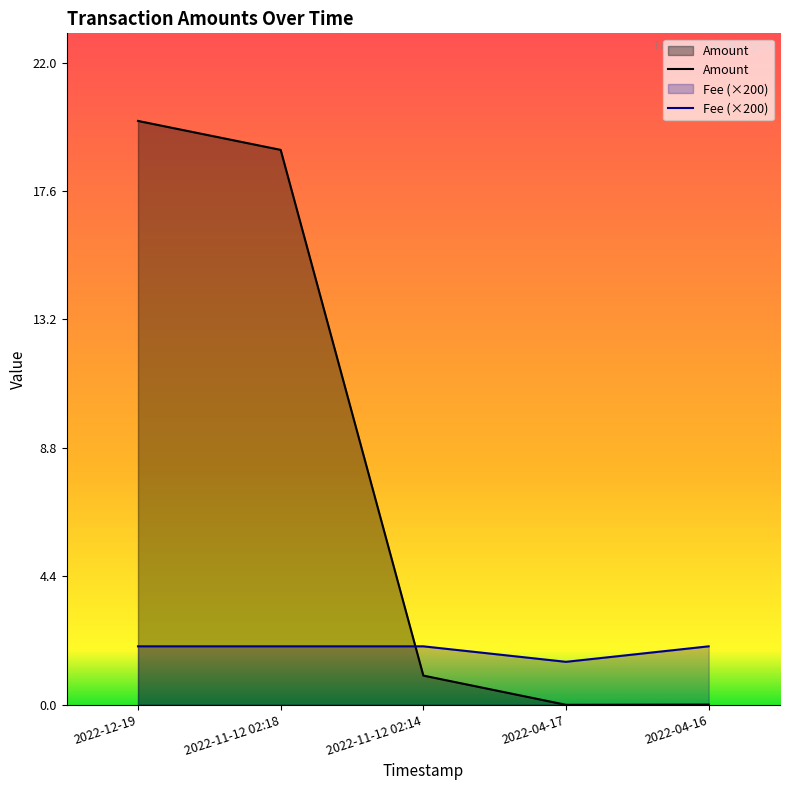

Is it true that Fee equals 1.5 at 2022-04-17?

True